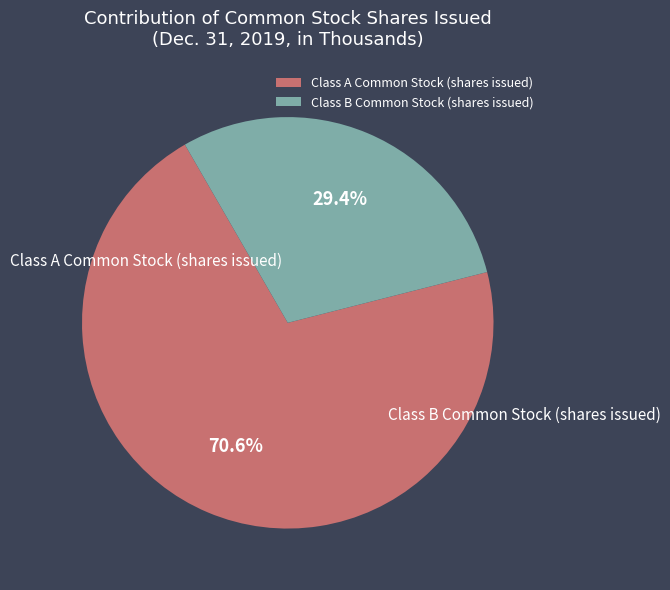

Which slice is the largest?

Class A Common Stock (shares issued)